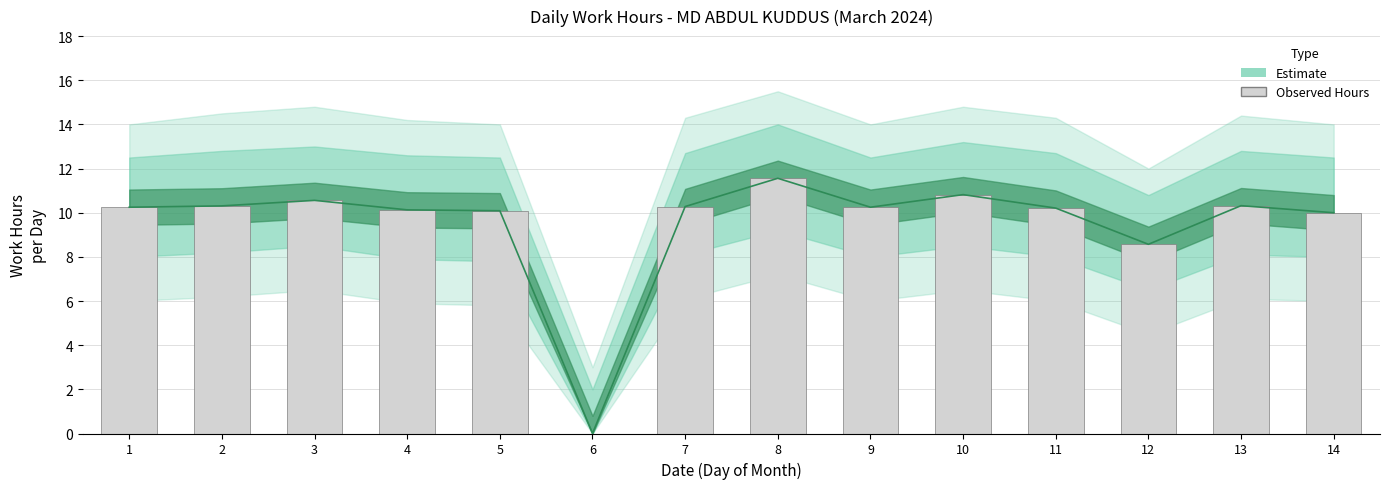

Rank the categories by value from lowest to highest.

6, 12, 14, 5, 4, 11, 1, 9, 7, 2, 13, 3, 10, 8